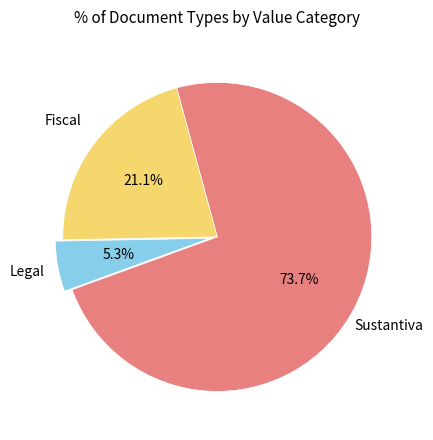

Is there any slice that represents more than half of the pie?

Yes